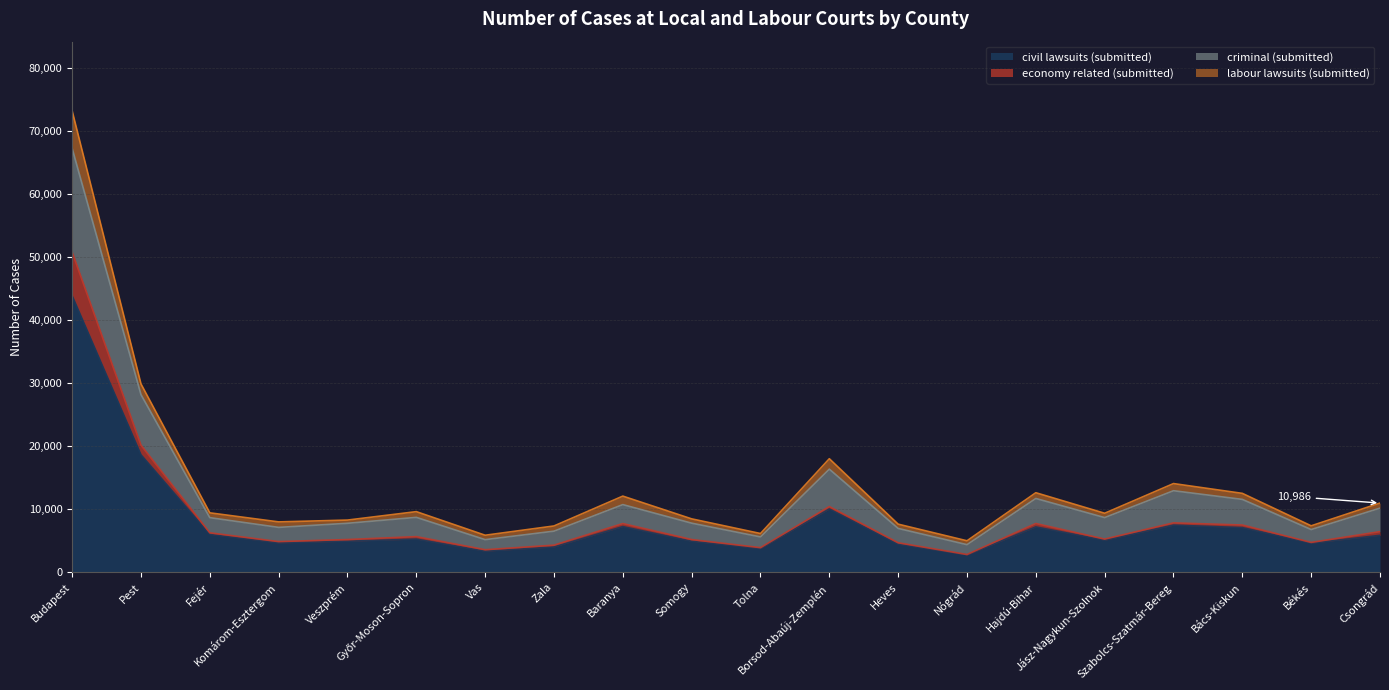

What is the highest value of the labour lawsuits (submitted) series?

73196